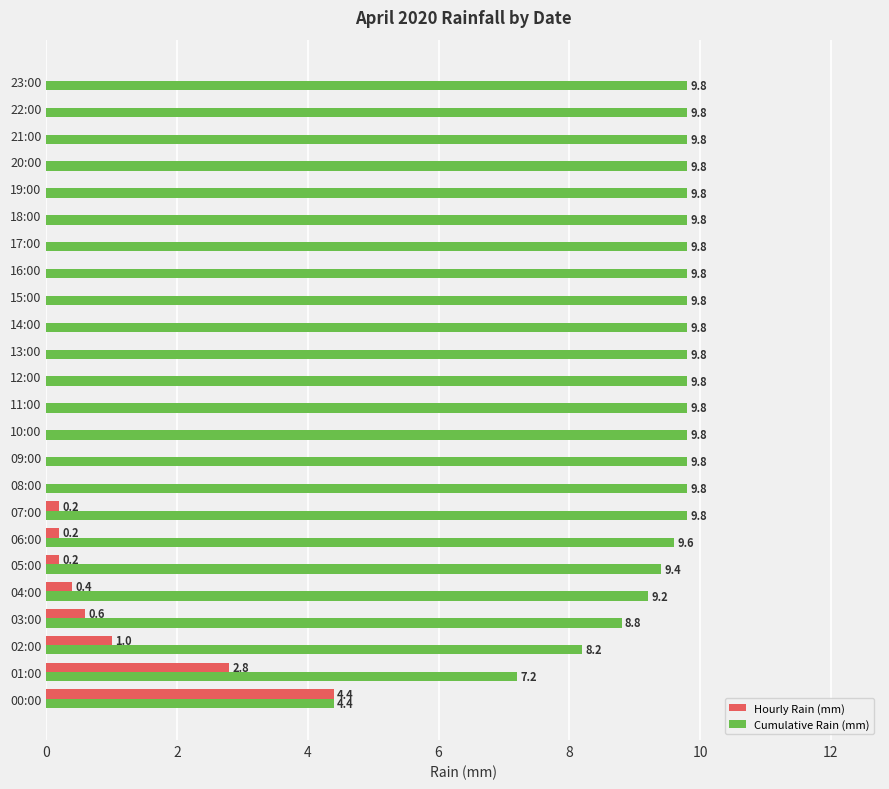

At which label is Cumulative Rain (mm) closest to 7?

01:00